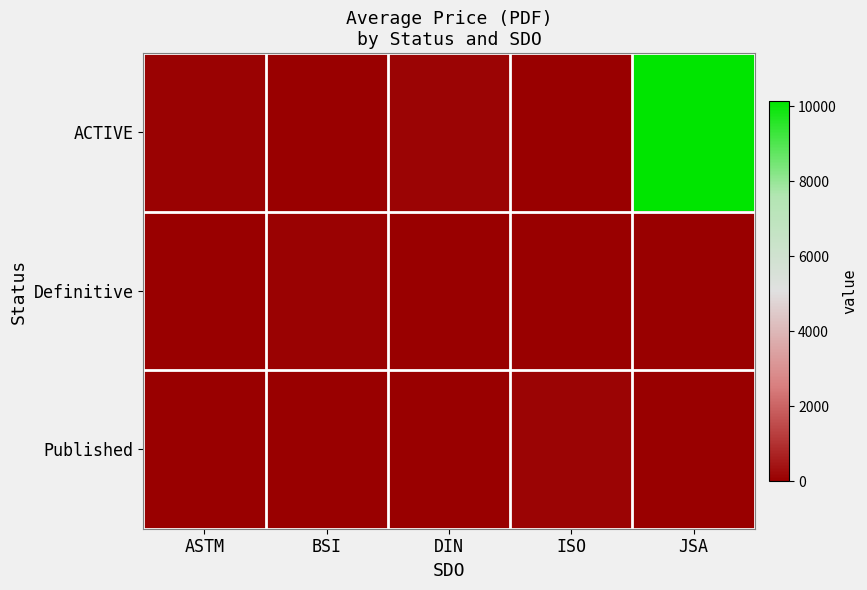

Reading left to right, extract all data points from this chart.

ACTIVE: ASTM=66.5	BSI=0.0	DIN=111.5	ISO=0.0	JSA=10150.0
Definitive: ASTM=0.0	BSI=66.0	DIN=0.0	ISO=0.0	JSA=0.0
Published: ASTM=0.0	BSI=0.0	DIN=0.0	ISO=110.4	JSA=0.0